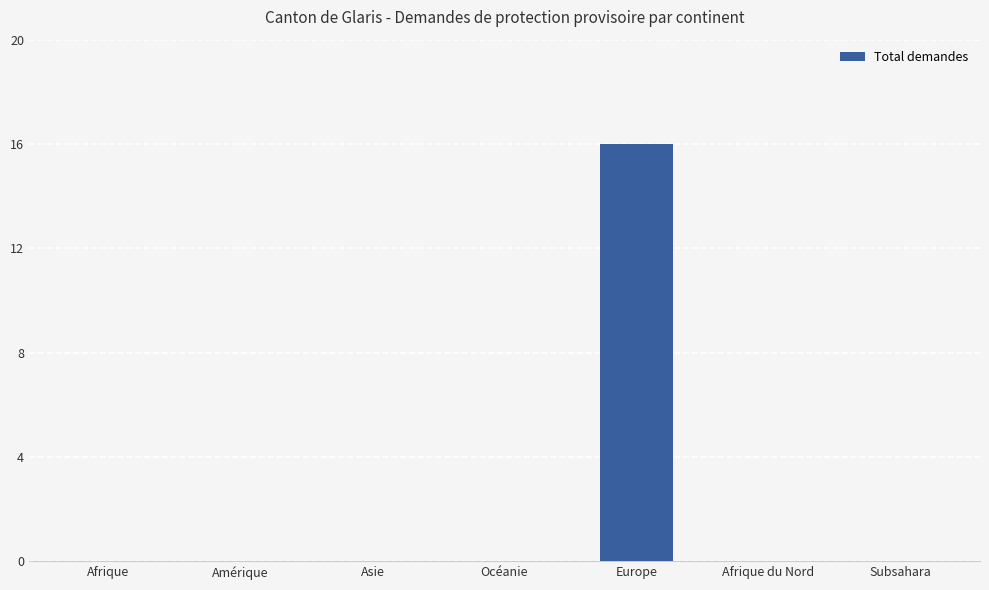

At which category does the chart reach its peak across all series?

Europe